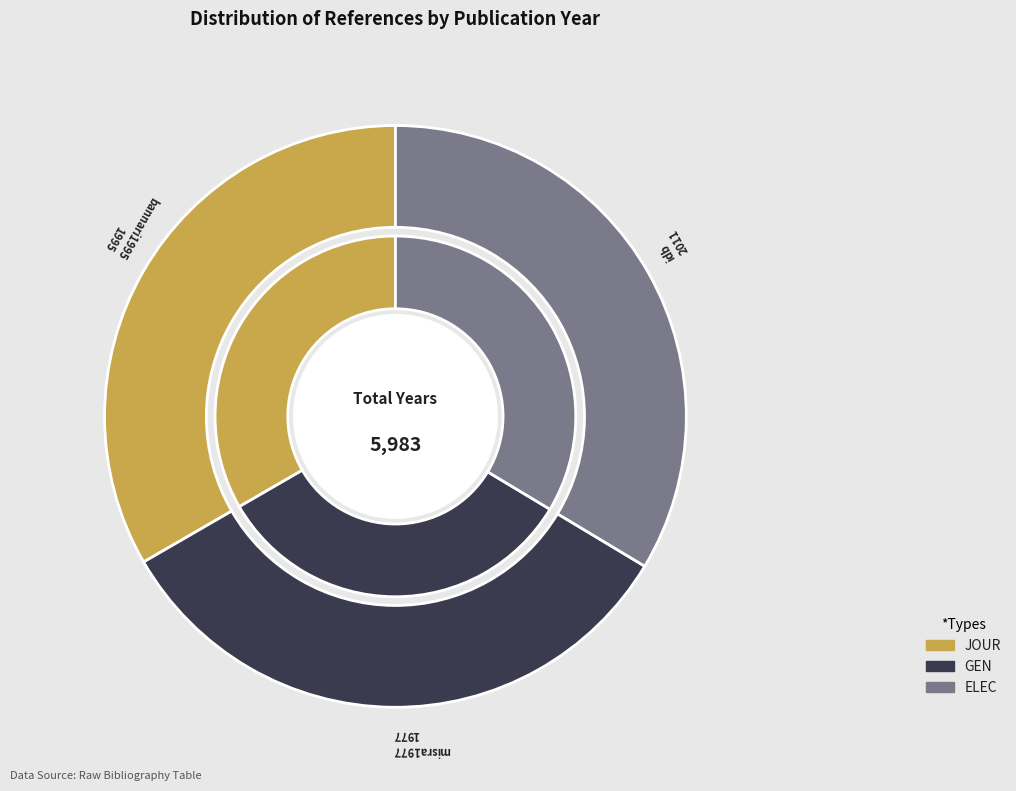

Which category has the smallest portion of the pie?

misra1977